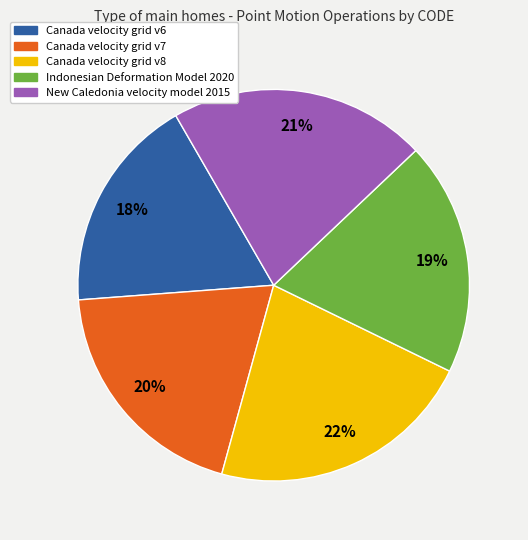

Which has a higher value, Canada velocity grid v6 or New Caledonia velocity model 2015?

New Caledonia velocity model 2015